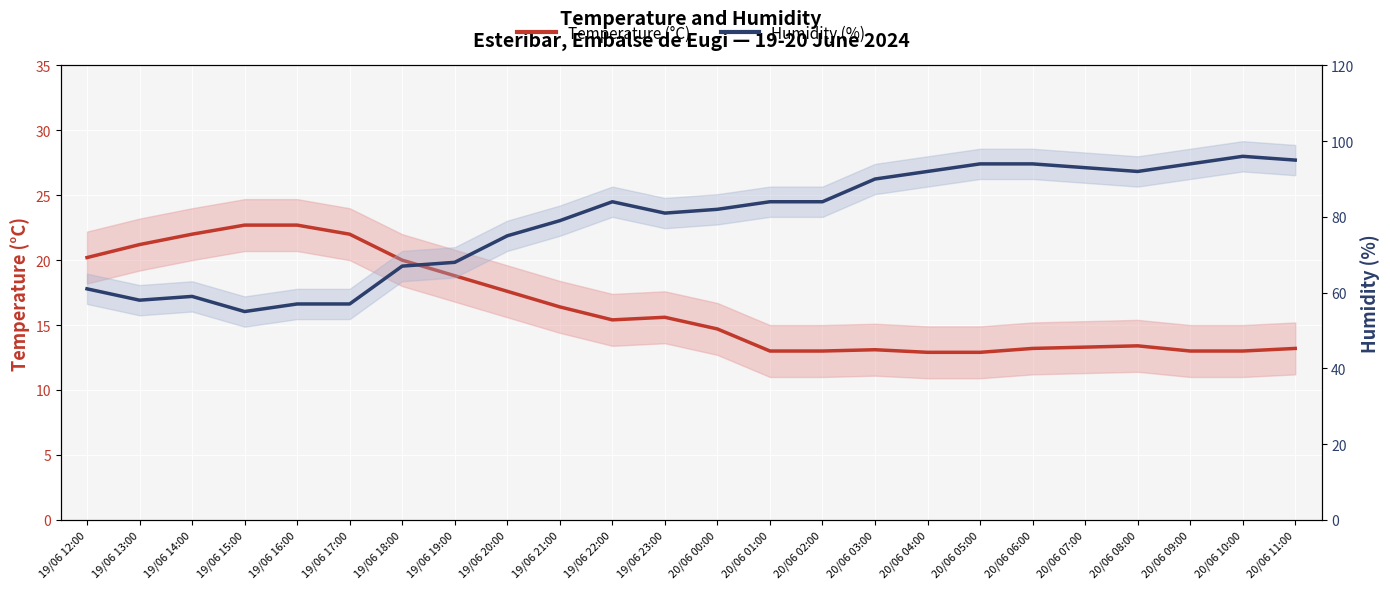

Rank the series by their maximum value, from lowest to highest.

Temperature (°C), Humidity (%)